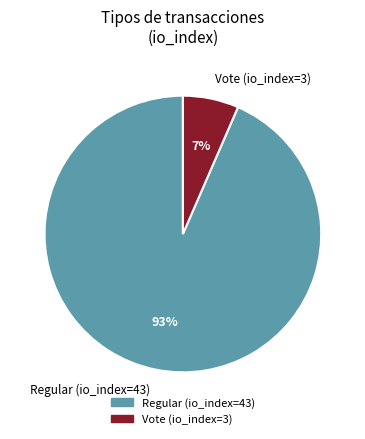

Which slice is the smallest?

Vote (io_index=3)